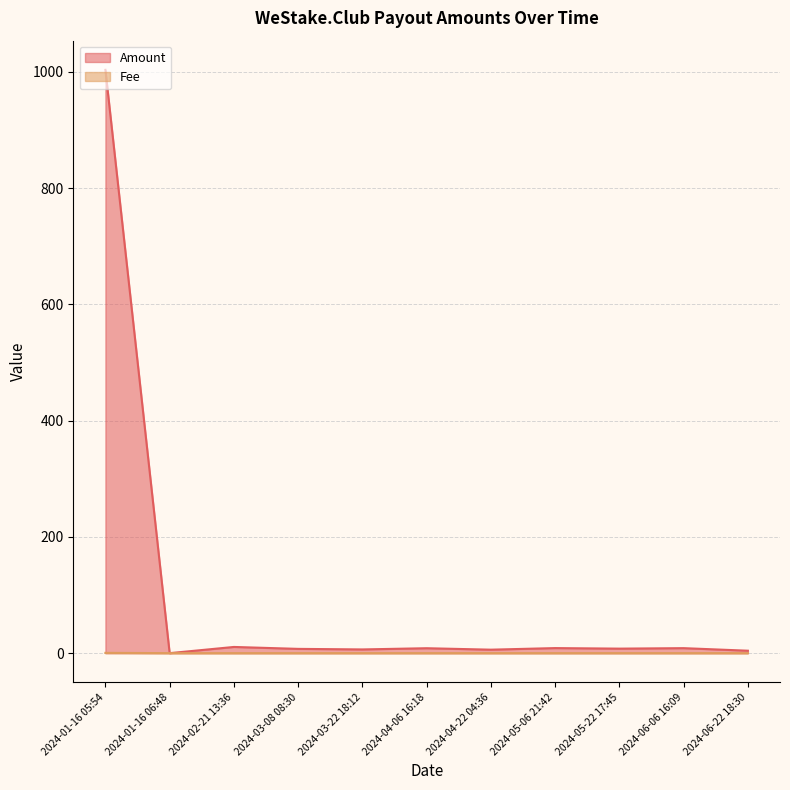

How many intersections are there between Amount and Fee?

2